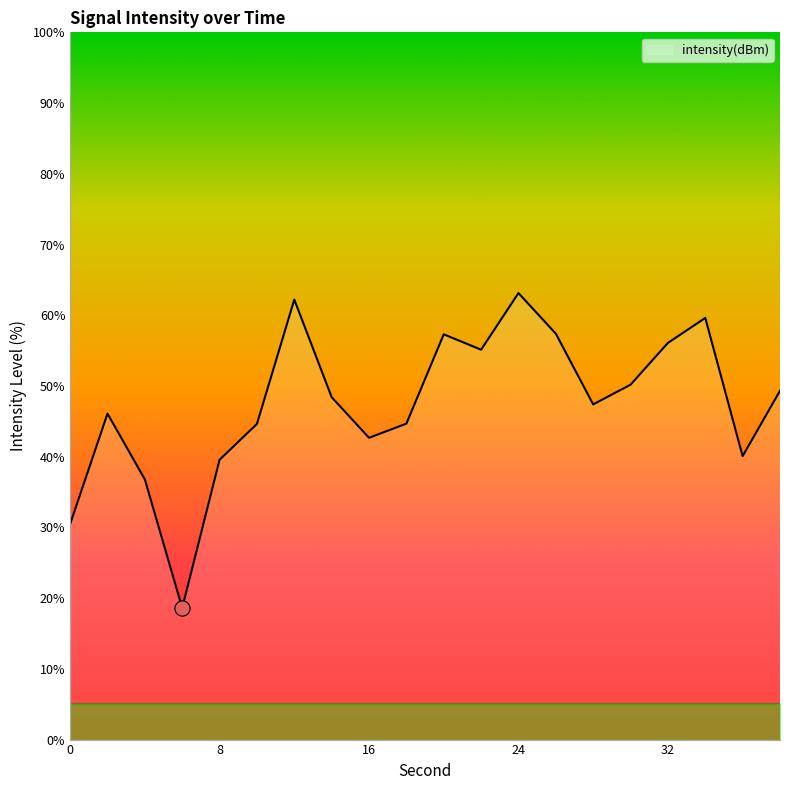

What is the minimum value shown in the chart?

18.6